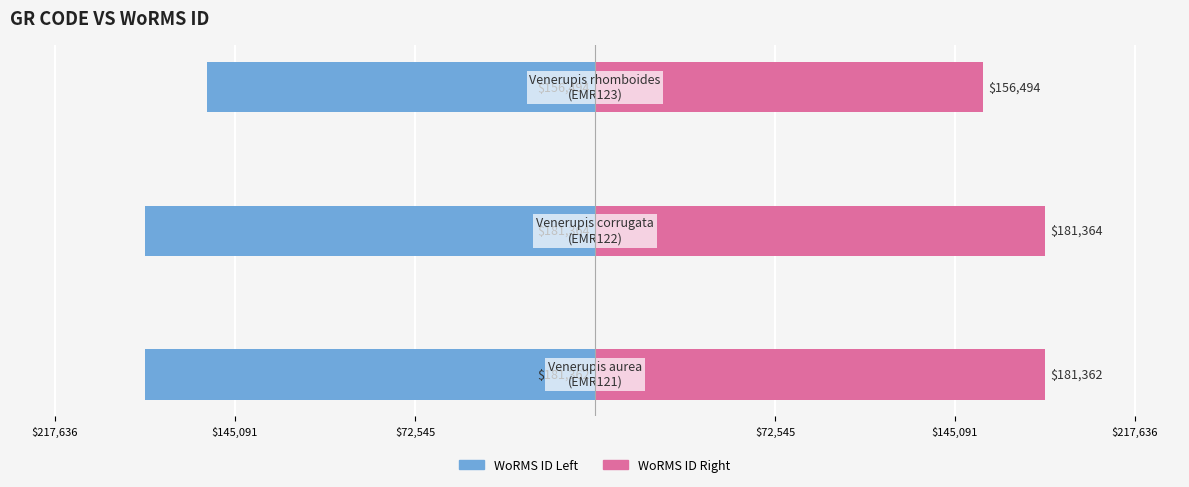

Does the chart contain stacked bars?

No